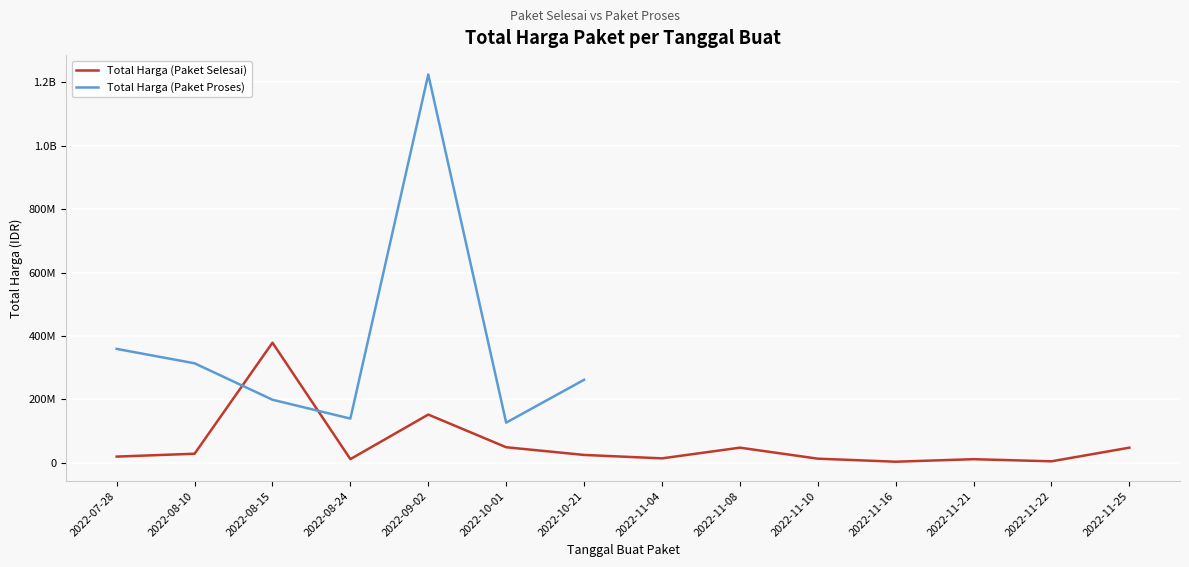

What is the label of the 13th point from the right?

2022-08-10